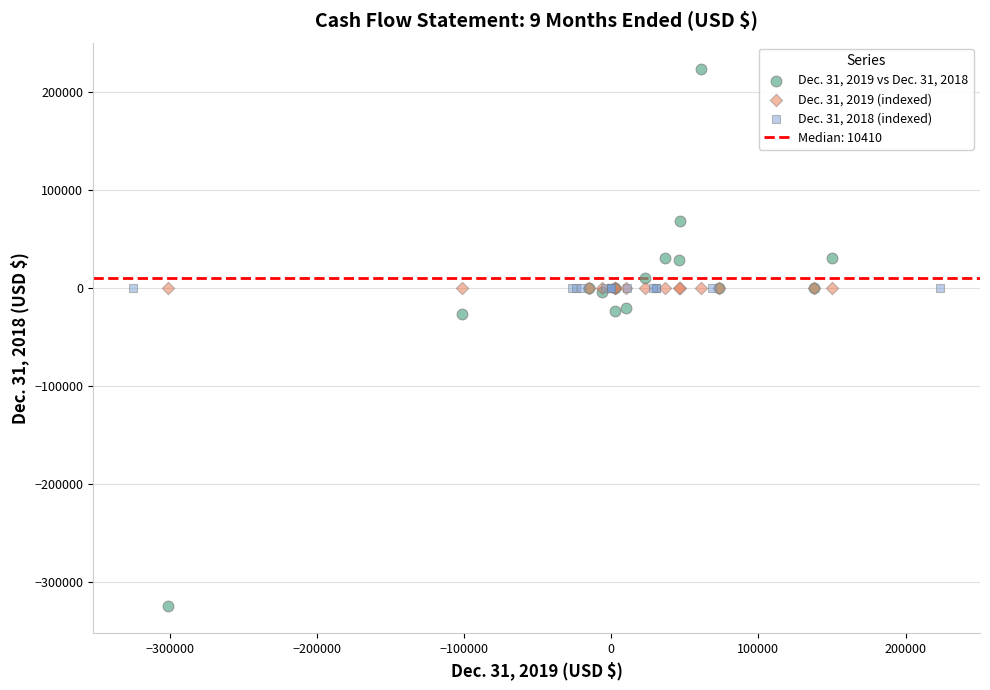

Which series has the widest spread of Y values?

Dec. 31, 2019 vs Dec. 31, 2018